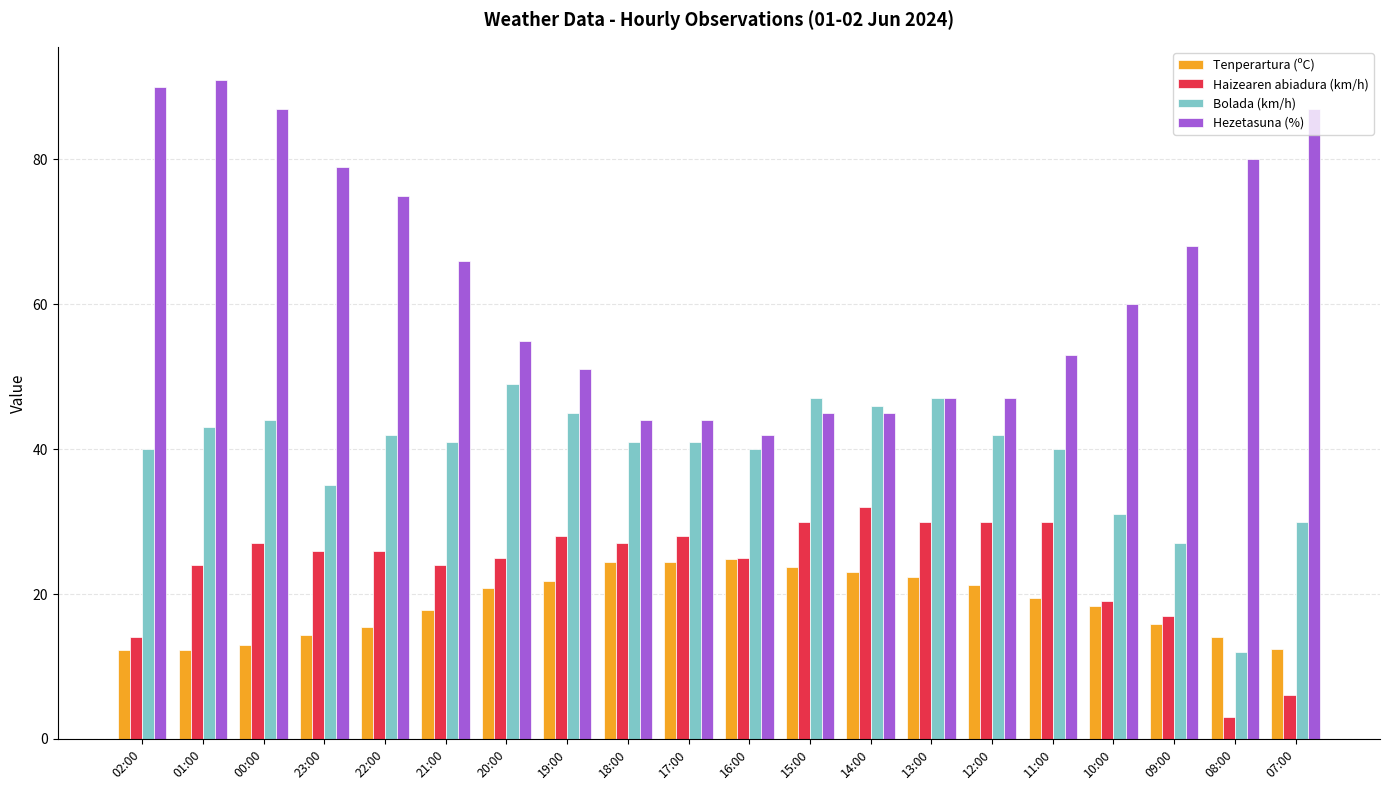

What is the spread (max minus min) of values at 20:00?

34.2